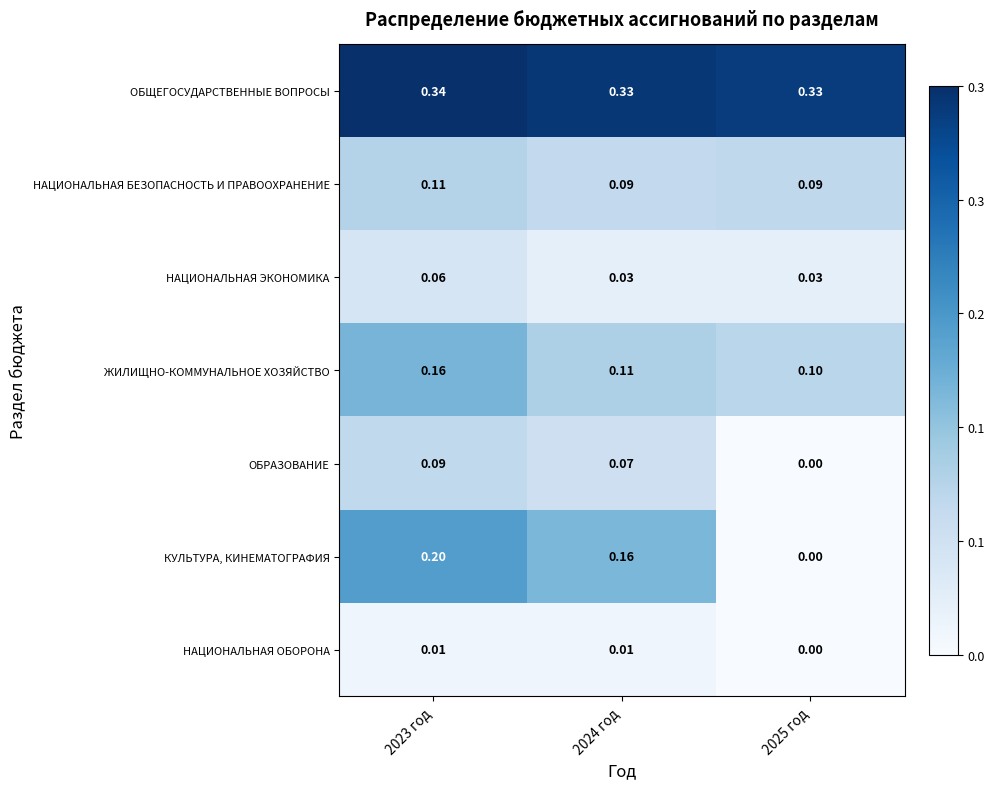

Which series has the largest range (max minus min)?

КУЛЬТУРА, КИНЕМАТОГРАФИЯ